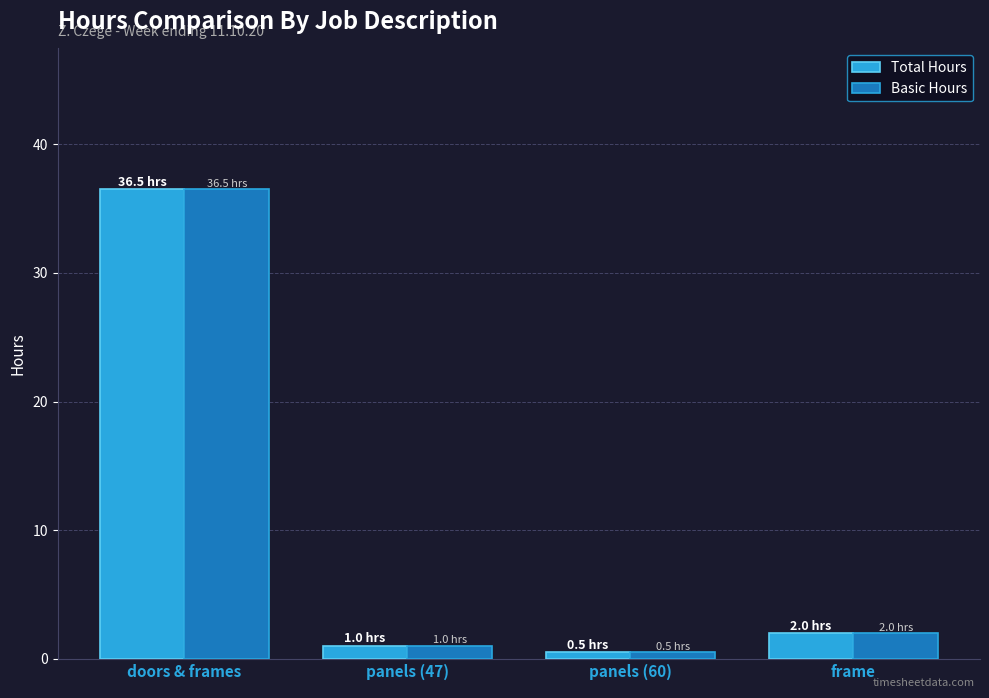

At how many categories does at least one series exceed 11?

1